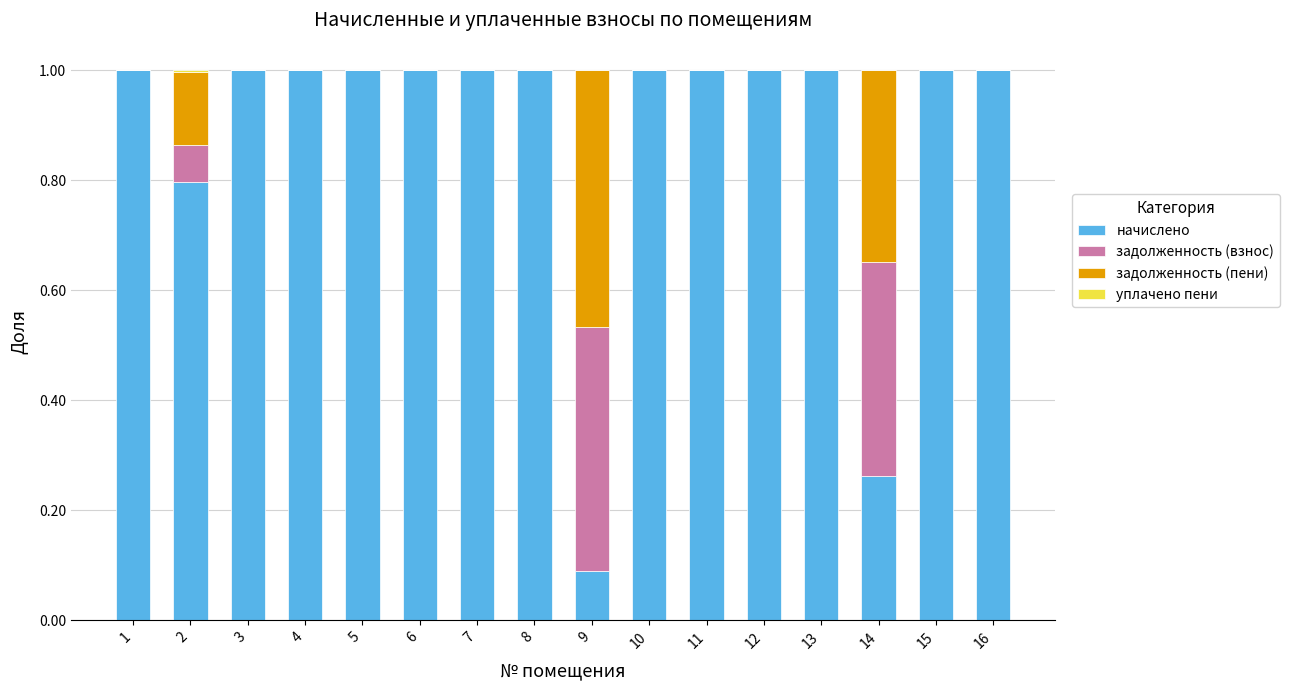

Is it true that начислено equals 1.3 at 7?

False